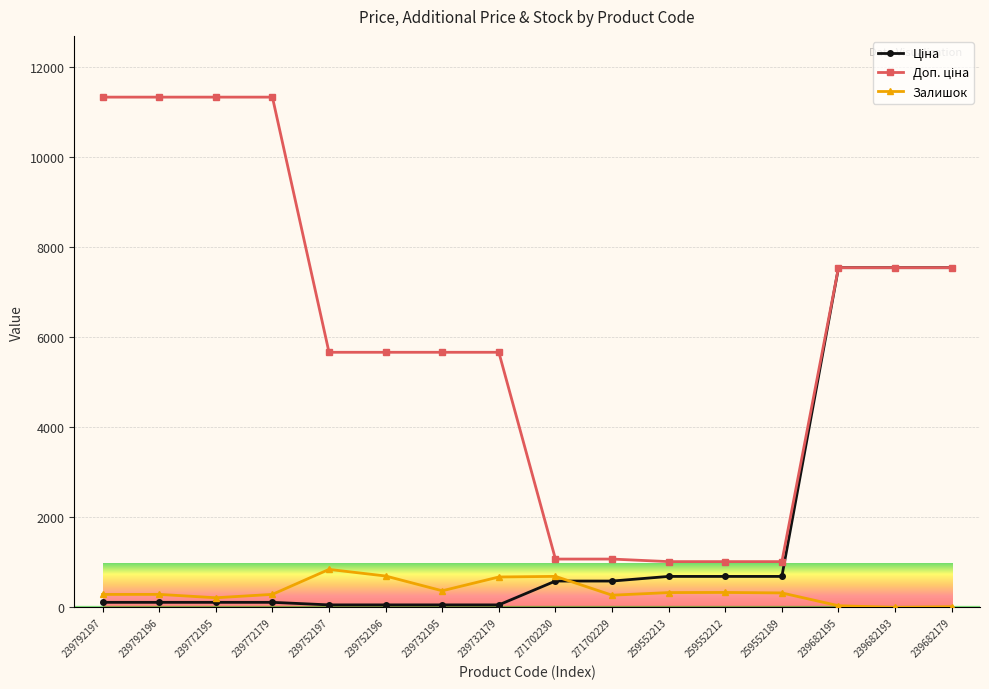

Is it true that Залишок equals 330.0 at 259552213?

True